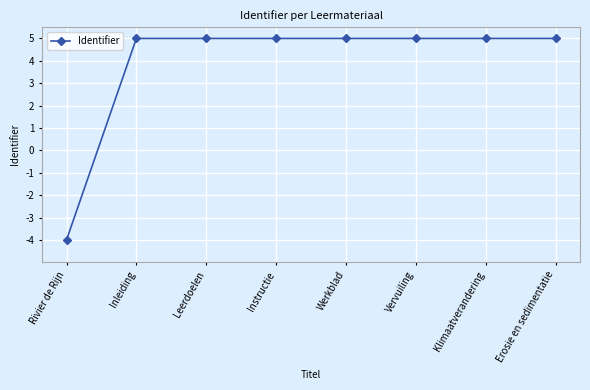

True or false: the data shows 5.0 at Klimaatverandering.

True